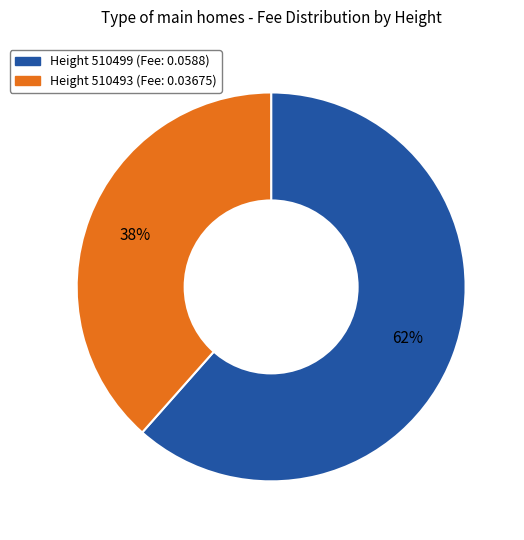

To the nearest percent, what is the average slice percentage?

50%